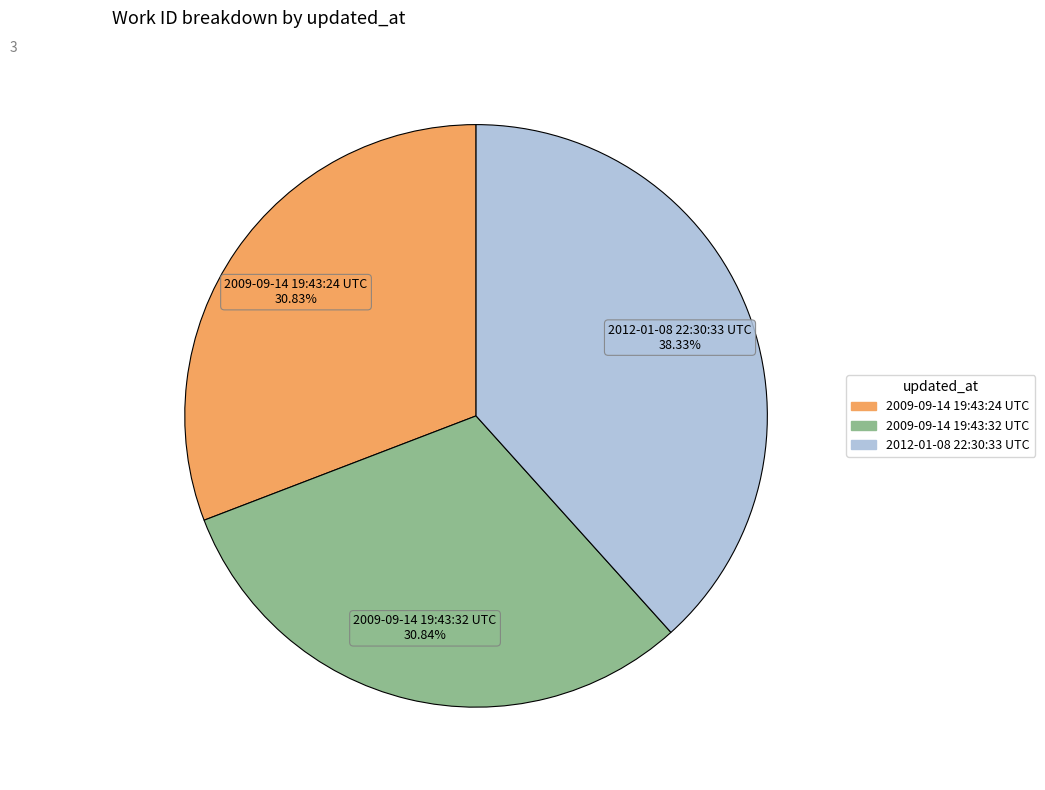

True or false: 2009-09-14 19:43:32 UTC accounts for 43% of the total.

False